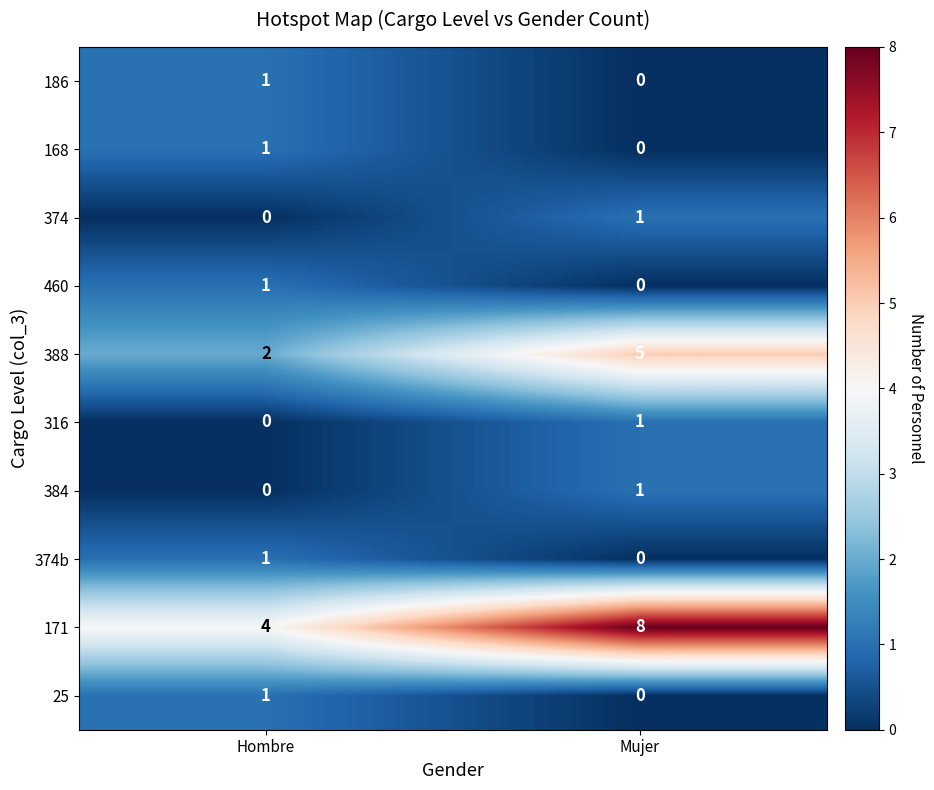

Where is 186 nearest to the value 0?

Mujer